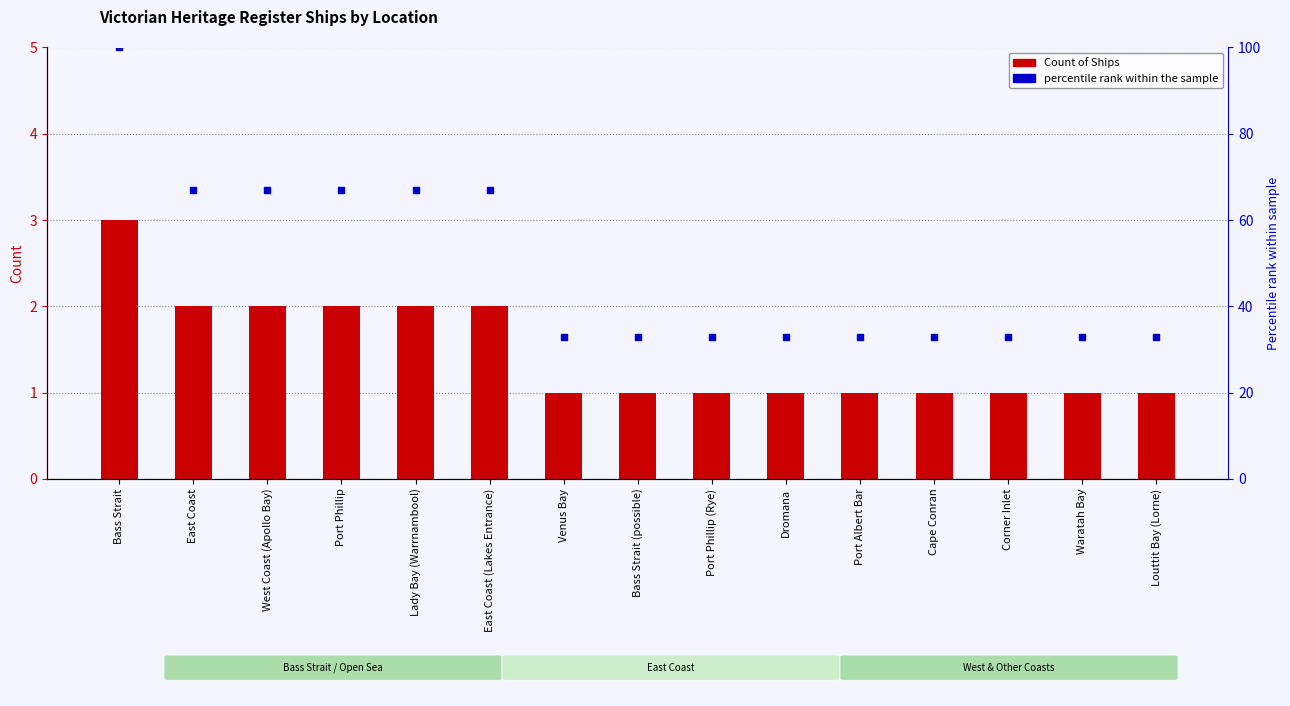

Which series has the largest Y range (max minus min)?

percentile rank within the sample